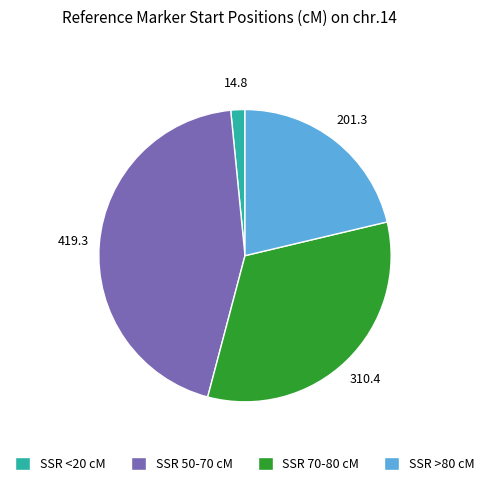

Which has a higher value, SSR <20 cM or SSR 50-70 cM?

SSR 50-70 cM